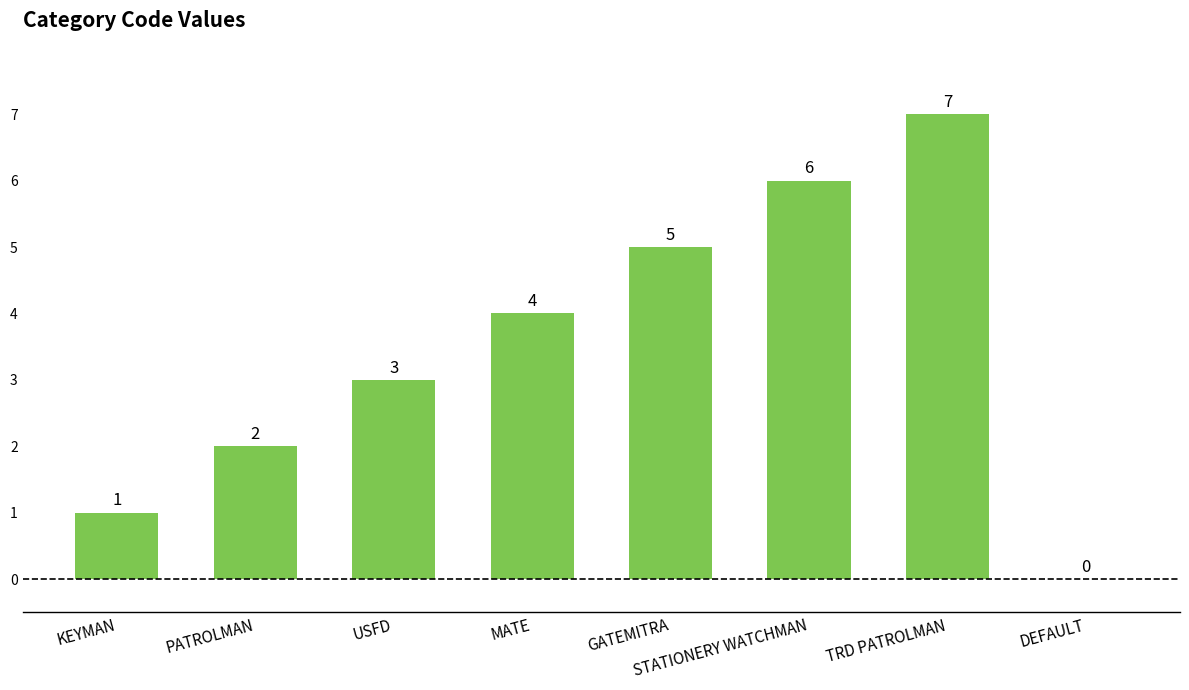

Which category has the highest value across all series?

TRD PATROLMAN